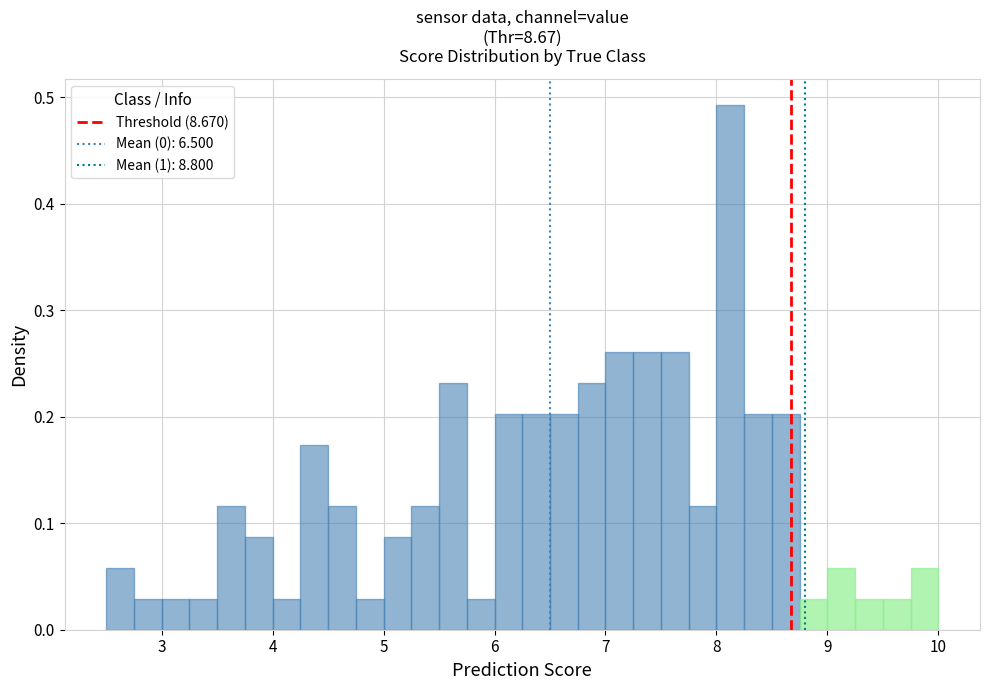

Around what value on the x-axis is the tallest bar? Give the approximate position of its centre, as read against the axis.

8.1